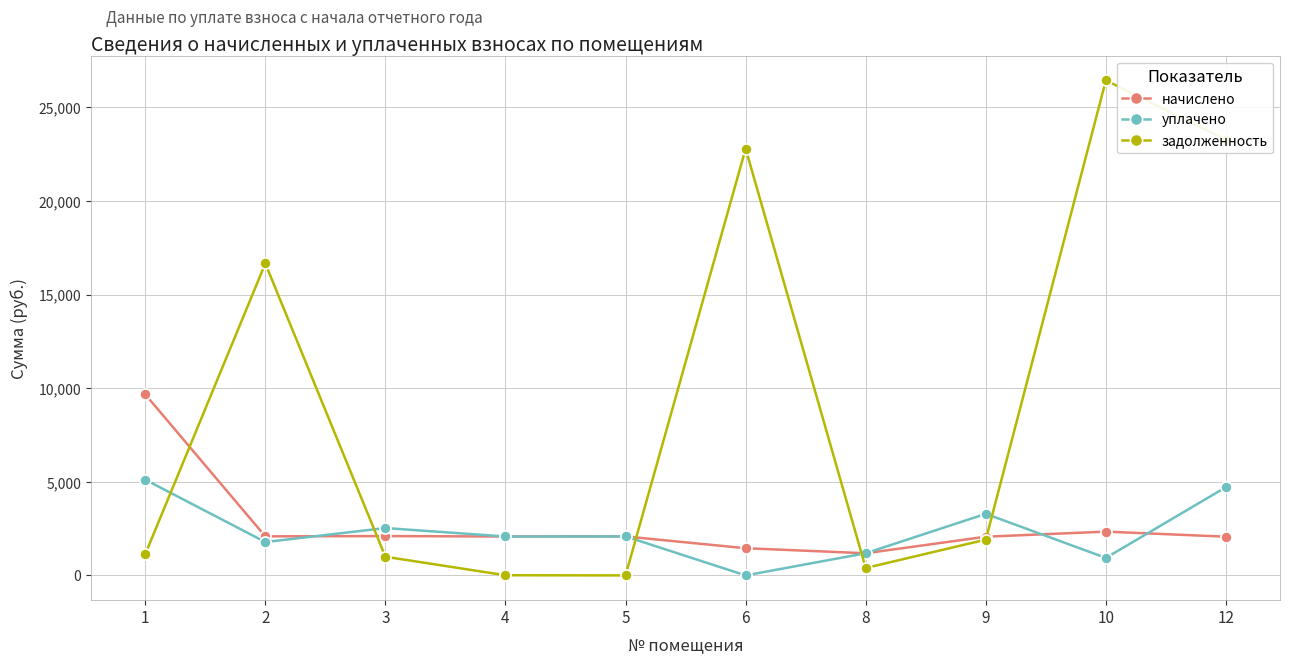

Which series changed the most between 3 and 5?

задолженность